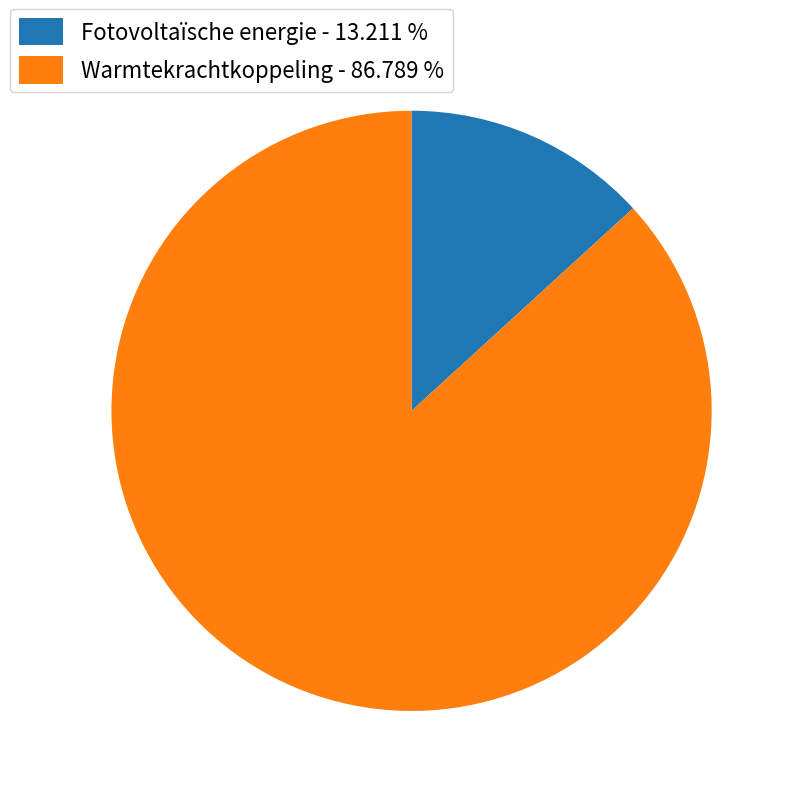

Rank the categories by value from lowest to highest.

Fotovoltaïsche energie, Warmtekrachtkoppeling